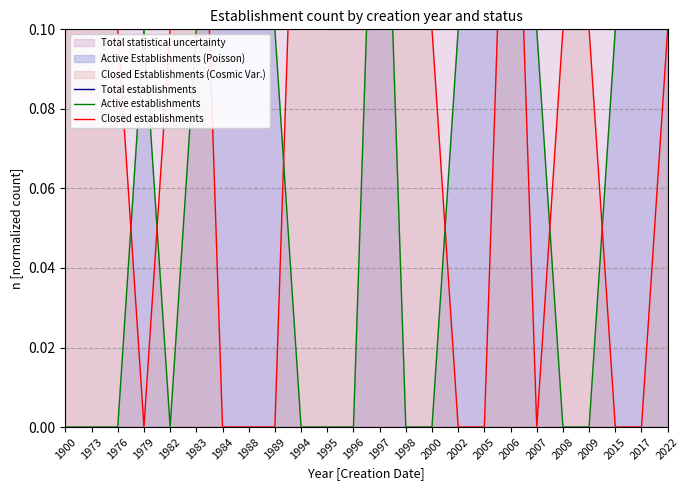

At which label is Active establishments closest to 0?

1900